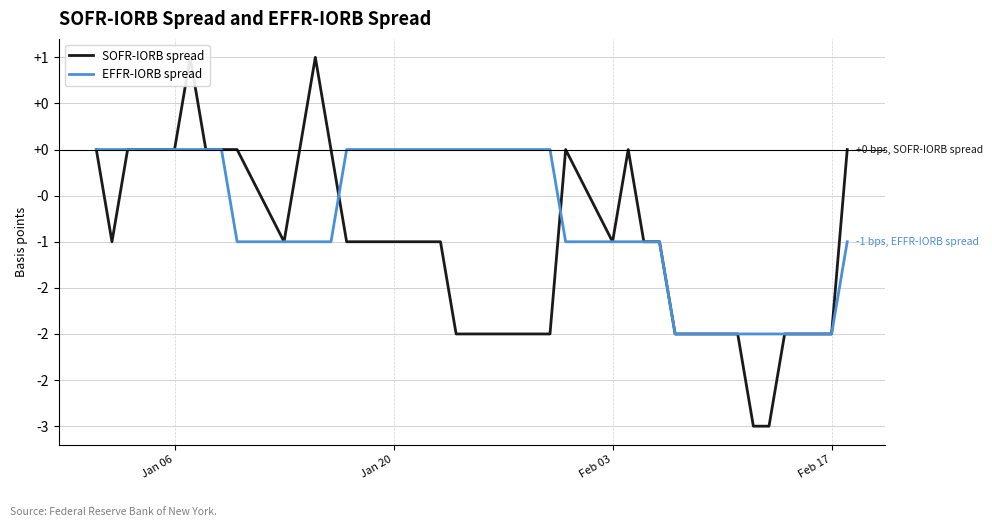

What is the sum of all EFFR-IORB spread values?

-25